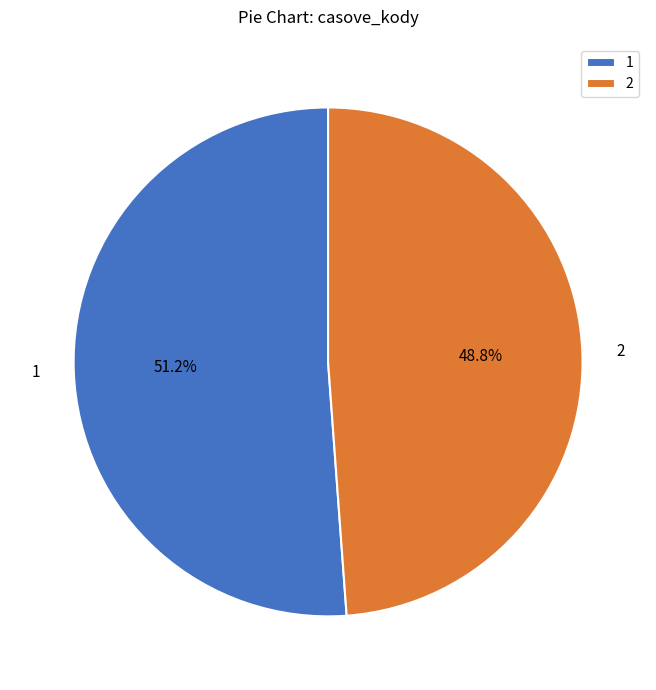

Count the number of slices in the pie.

2